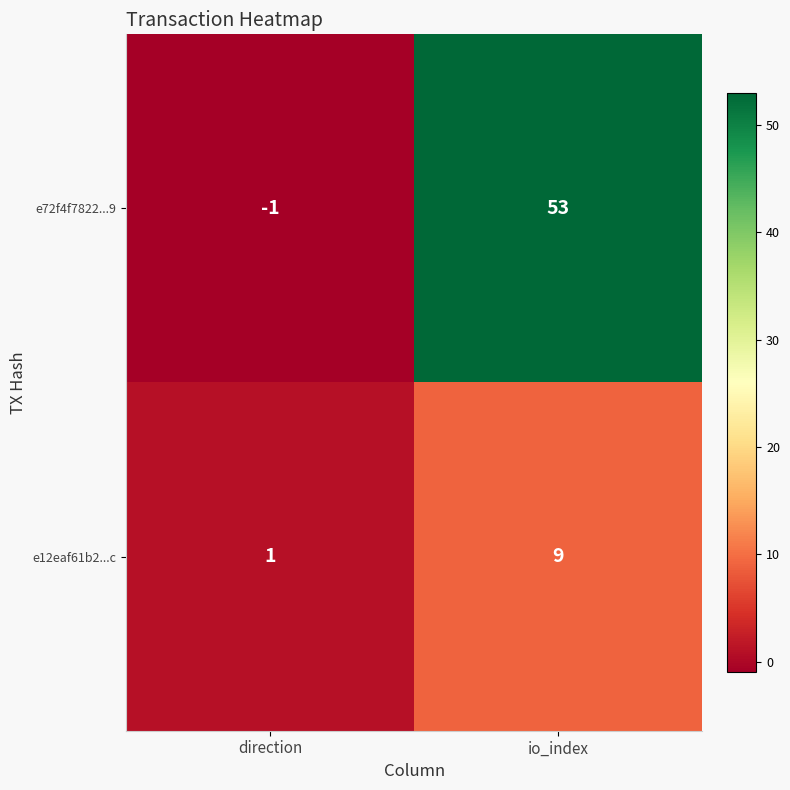

What is the difference between the maximum and minimum values in the e72f4f7822...9 series?

54